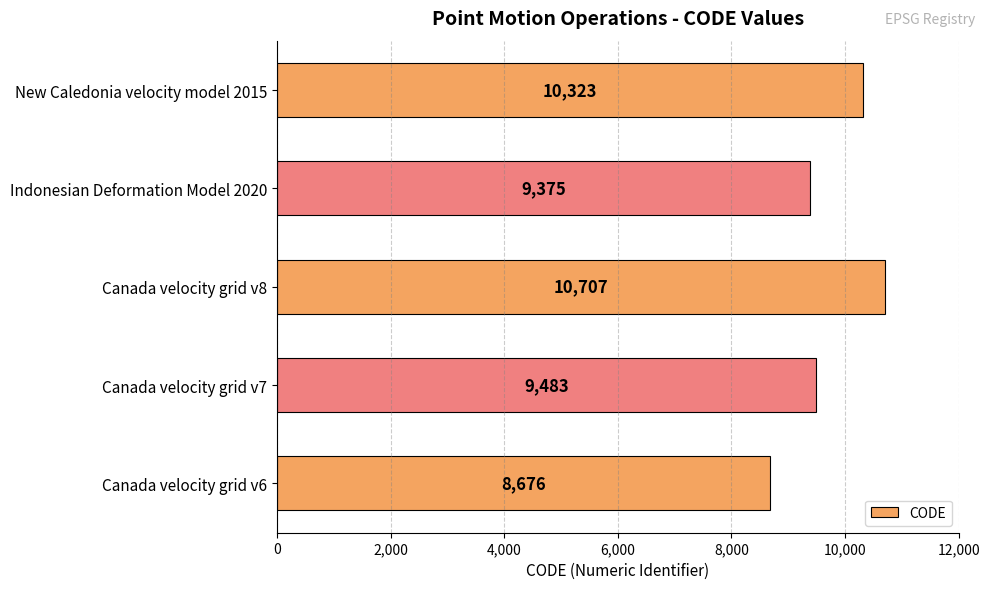

What is the difference between the values at Canada velocity grid v6 and Indonesian Deformation Model 2020?

699